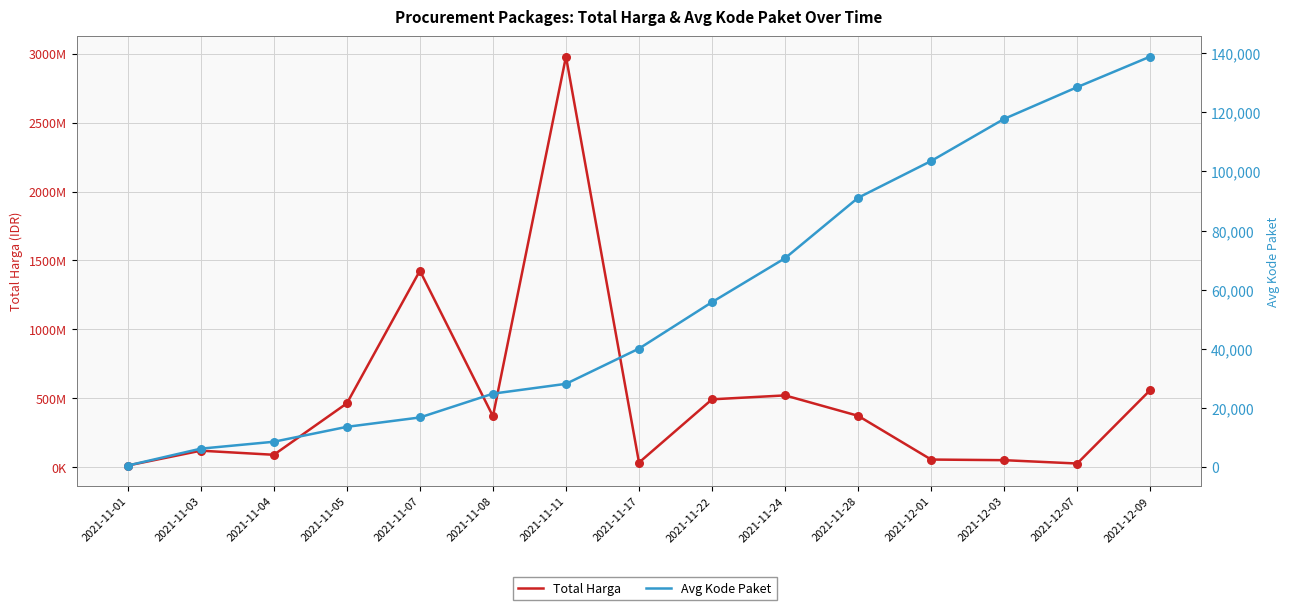

Which series contains the lowest Y value?

Avg Kode Paket